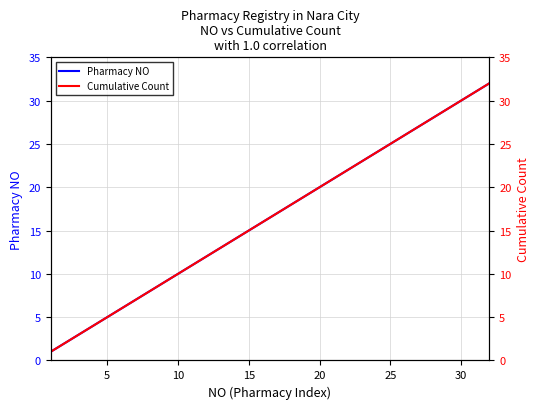

True or false: Cumulative Count and Pharmacy NO cross at least once.

False